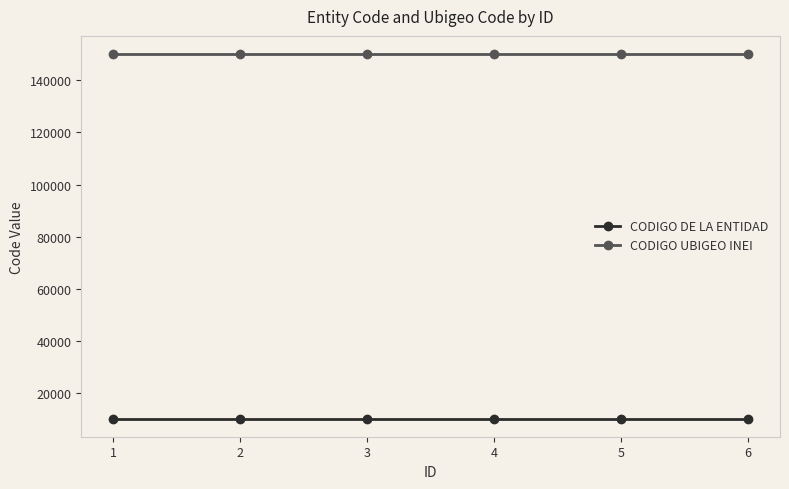

True or false: CODIGO UBIGEO INEI and CODIGO DE LA ENTIDAD intersect in this chart.

False